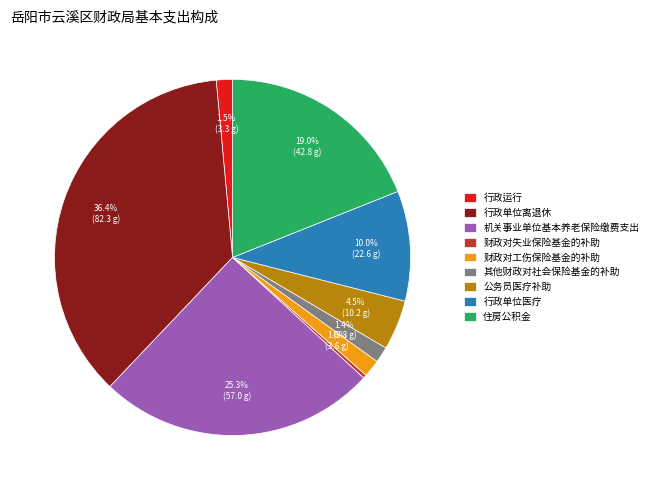

True or false: 行政单位离退休 accounts for 36% of the total.

True